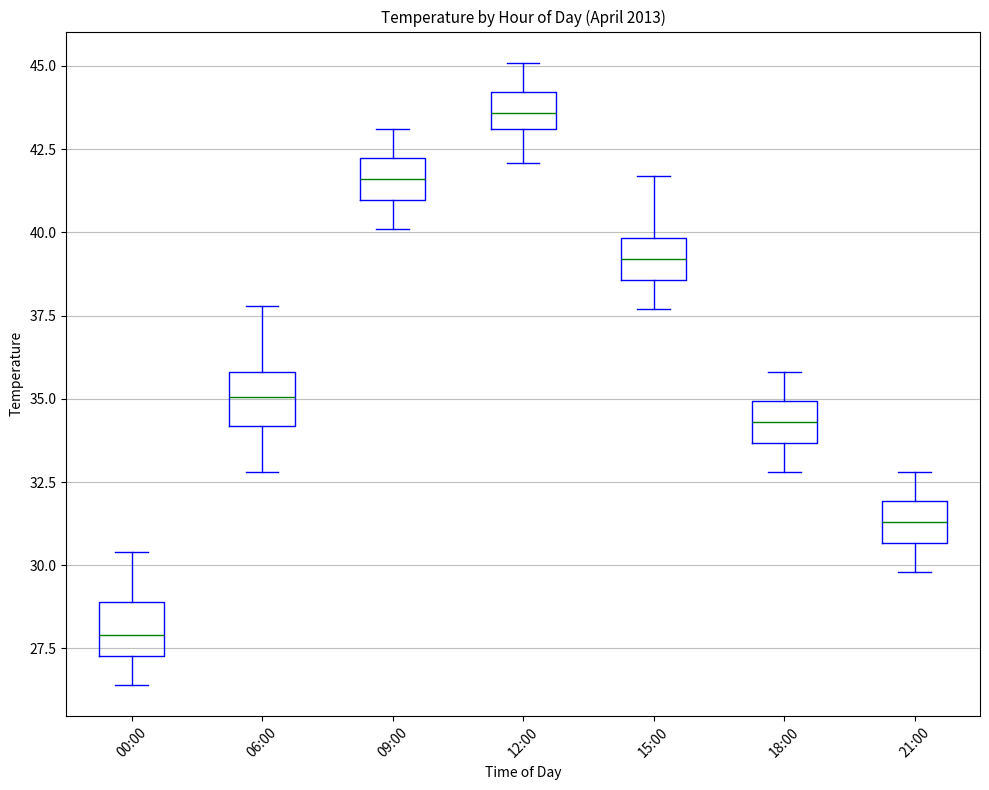

Reading left to right, transcribe this box plot: for each box, give where its median line is, the range the box spans, and where its two whiskers end, as read against the y-axis. The values are not printed on the chart, so give them approximately, as read against the axis.

00:00: median 28.0, box 27.5 to 29.0, whiskers 26.5 to 30.5
06:00: median 35.0, box 34.0 to 36.0, whiskers 33.0 to 38.0
09:00: median 41.5, box 41.0 to 42.0, whiskers 40.0 to 43.0
12:00: median 43.5, box 43.0 to 44.0, whiskers 42.0 to 45.0
15:00: median 39.0, box 38.5 to 40.0, whiskers 37.5 to 41.5
18:00: median 34.5, box 33.5 to 35.0, whiskers 33.0 to 36.0
21:00: median 31.5, box 30.5 to 32.0, whiskers 30.0 to 33.0